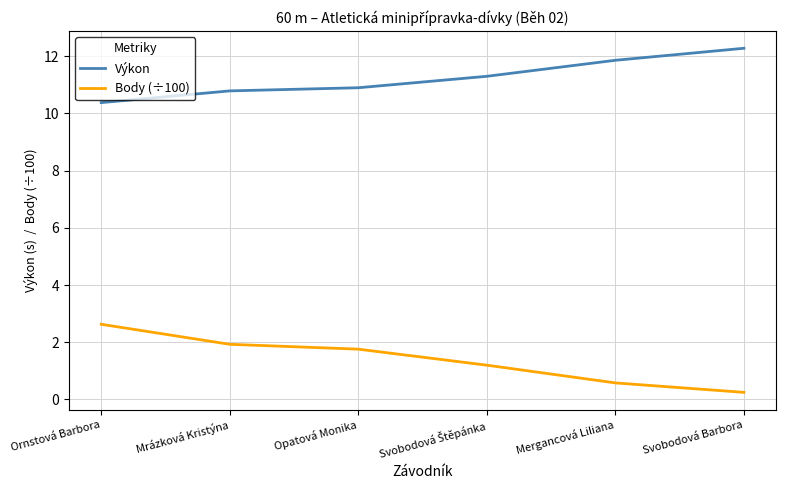

True or false: Výkon and Body (÷100) intersect in this chart.

False